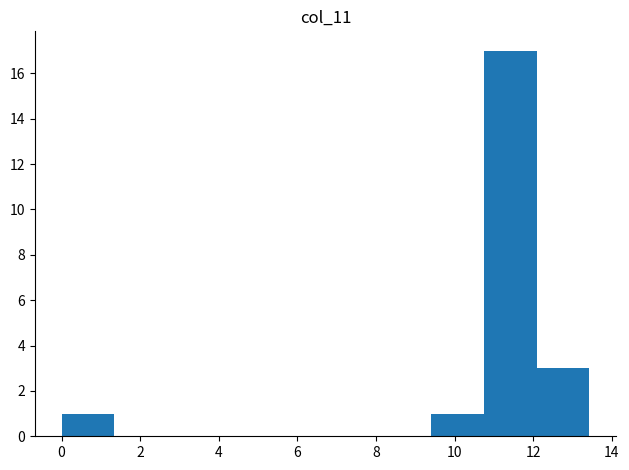

Over which range of the x-axis is the bar tallest?

10.8 to 12.0